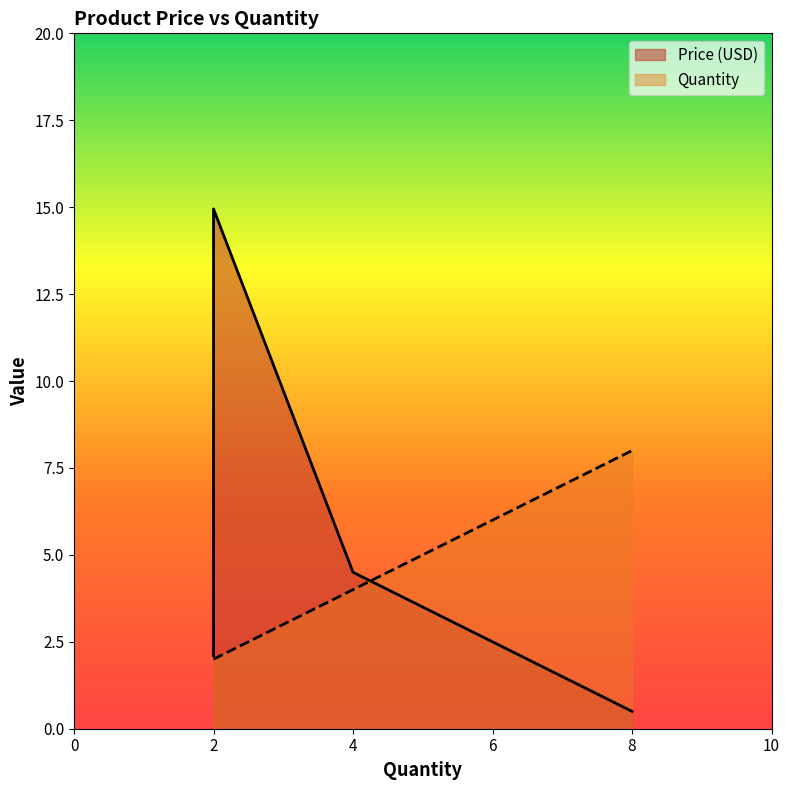

At 1500 mAh Alkaline Battery, list the series in order from largest to smallest.

Quantity, Price (USD)